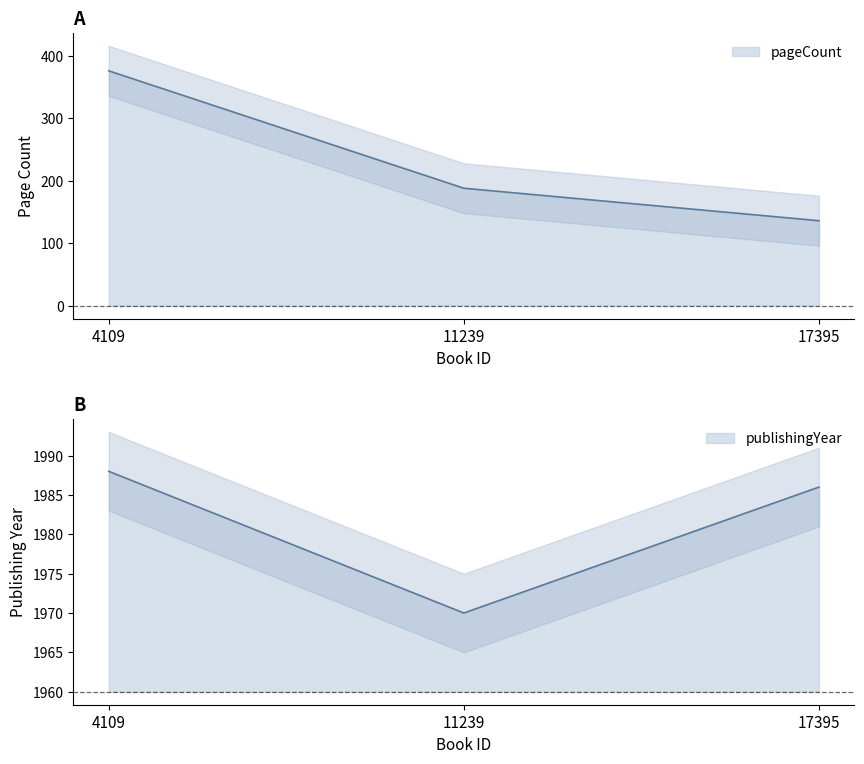

True or false: pageCount has a value of 188 at 11239.

True